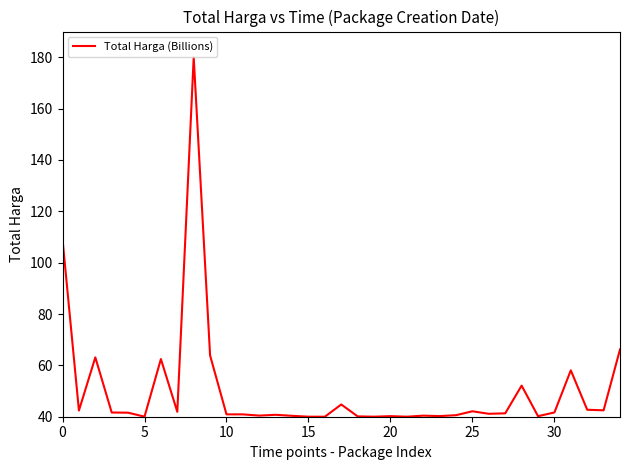

What is the maximum value shown in the chart?

180.0